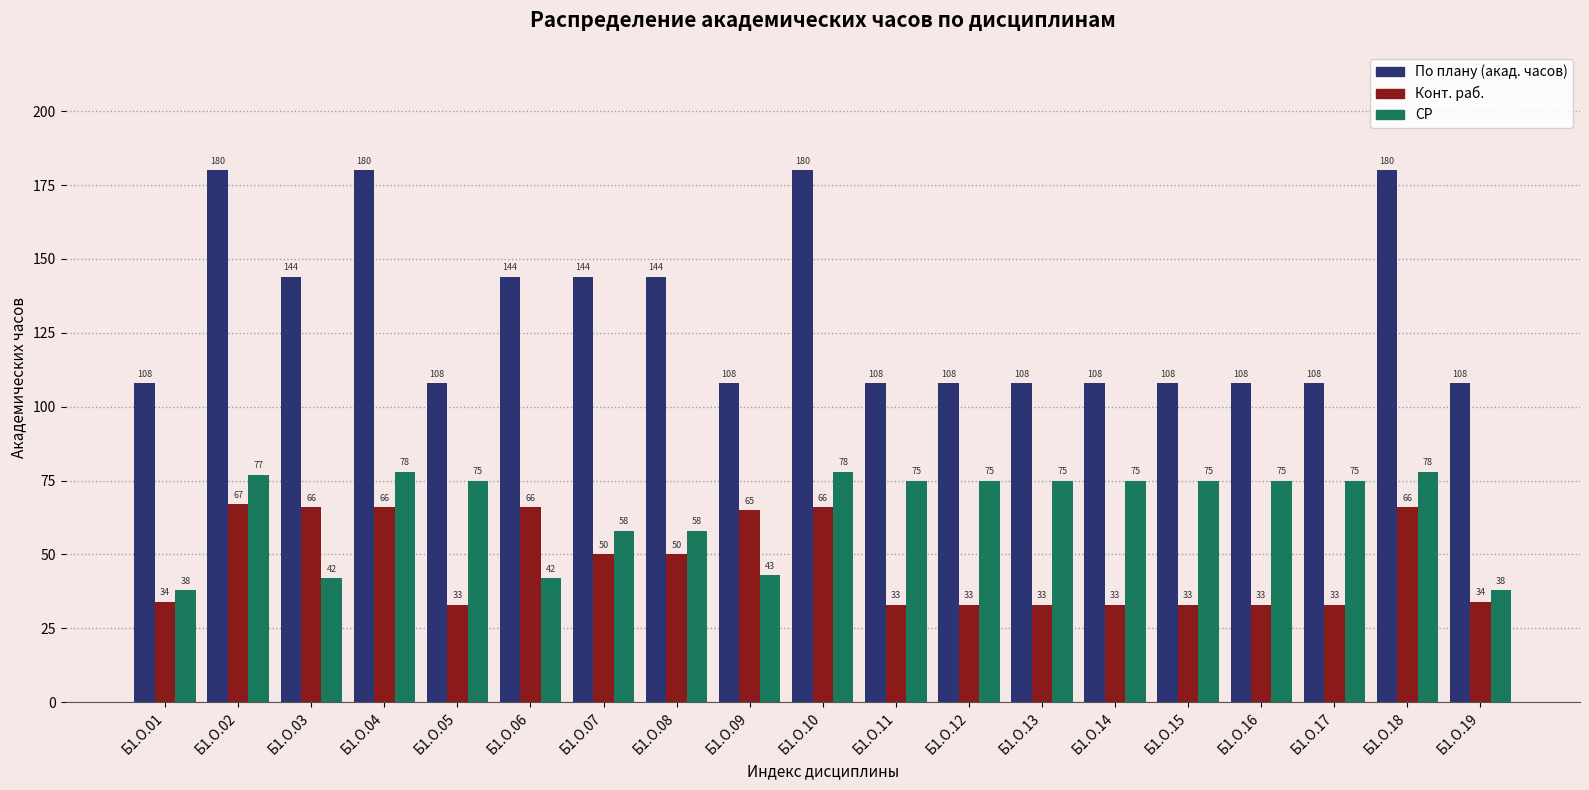

Where does the СР series first go above 75?

Б1.О.02